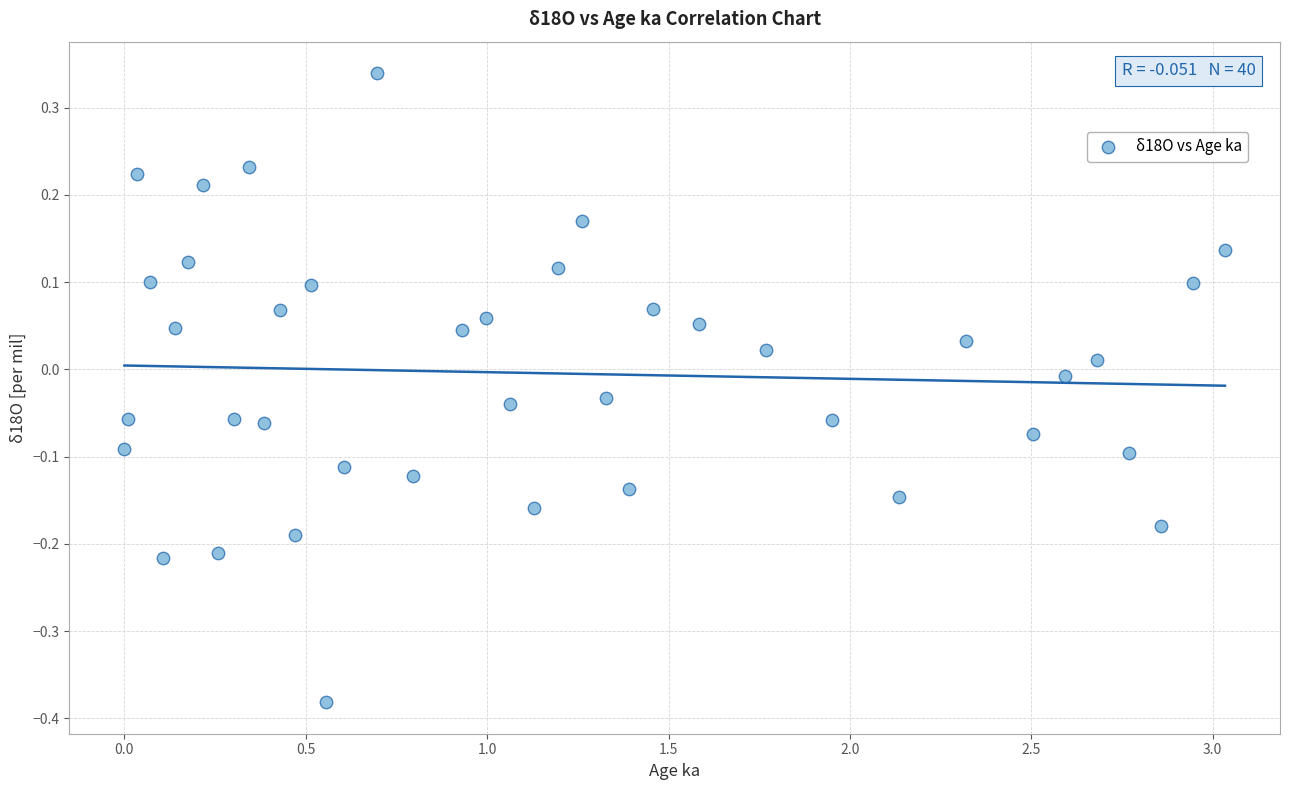

What is the range of X values (max minus min)?

3.0